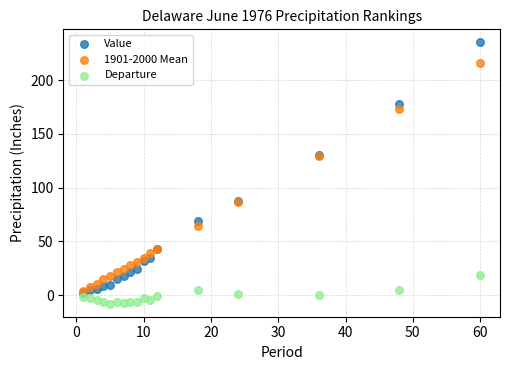

Which series contains the highest Y value?

Value